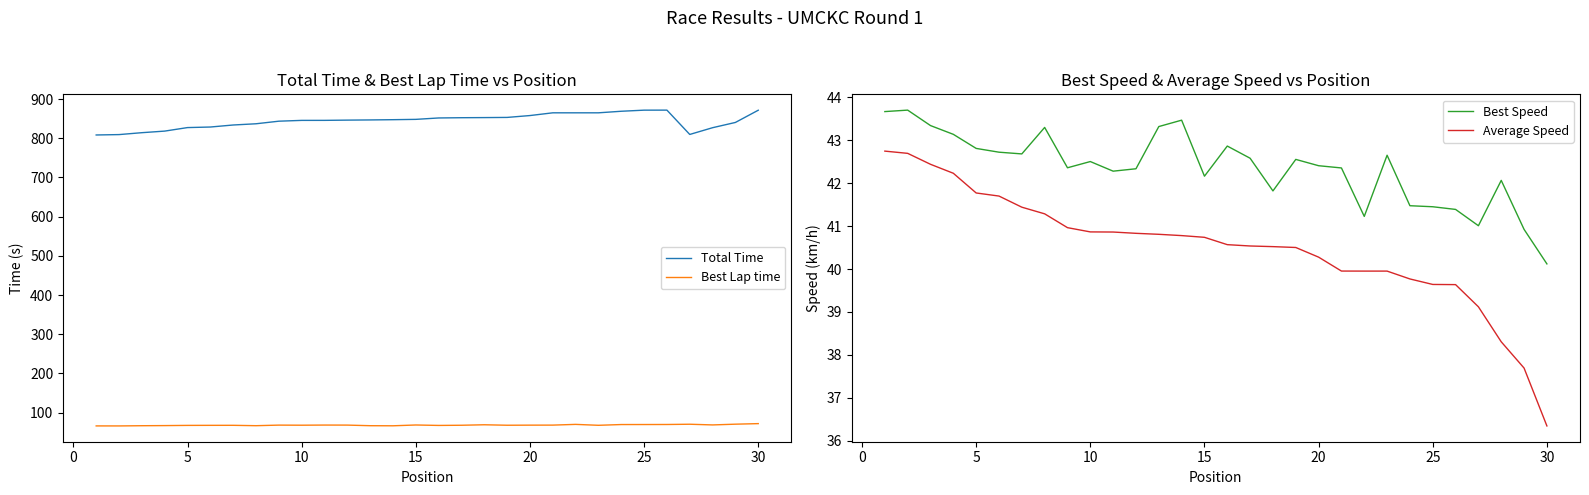

Reading right to left, transcribe all the data shown in this chart.

Total Time: 871.6	840.5	827.0	809.8	871.9	871.8	869.0	865.0	865.0	865.0	858.1	853.3	852.9	852.5	851.9	848.3	847.5	846.9	846.4	845.8	845.7	843.7	837.1	833.9	828.8	827.4	818.4	814.3	809.5	808.5
Best Lap time: 71.8	70.4	68.5	70.2	69.6	69.5	69.4	67.5	69.9	68.0	67.9	67.7	68.9	67.6	67.2	68.3	66.3	66.5	68.0	68.1	67.8	68.0	66.5	67.5	67.4	67.3	66.8	66.4	65.9	66.0
Best Speed: 40.1	40.9	42.1	41.0	41.4	41.5	41.5	42.7	41.2	42.4	42.4	42.6	41.8	42.6	42.9	42.2	43.5	43.3	42.3	42.3	42.5	42.4	43.3	42.7	42.7	42.8	43.1	43.3	43.7	43.7
Average Speed: 36.3	37.7	38.3	39.1	39.6	39.6	39.8	40.0	40.0	40.0	40.3	40.5	40.5	40.5	40.6	40.7	40.8	40.8	40.8	40.9	40.9	41.0	41.3	41.4	41.7	41.8	42.2	42.4	42.7	42.7